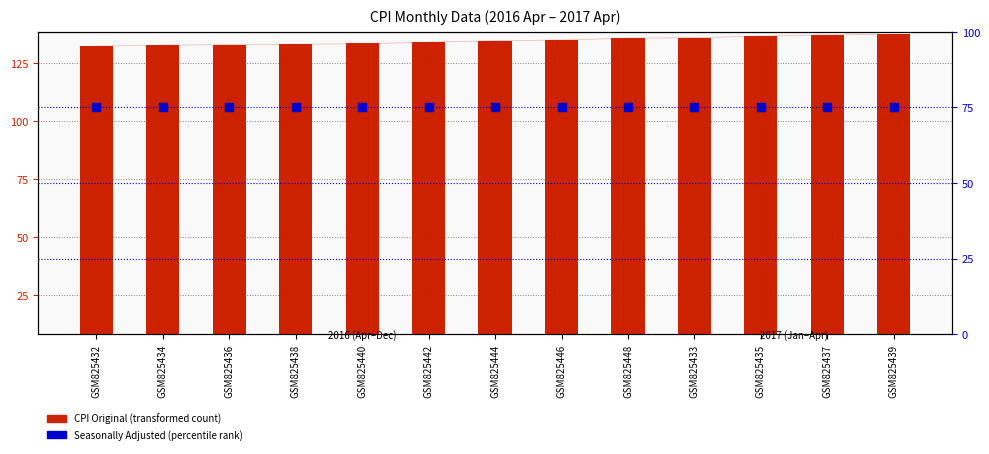

What is the total value across all series at GSM825436?

208.0